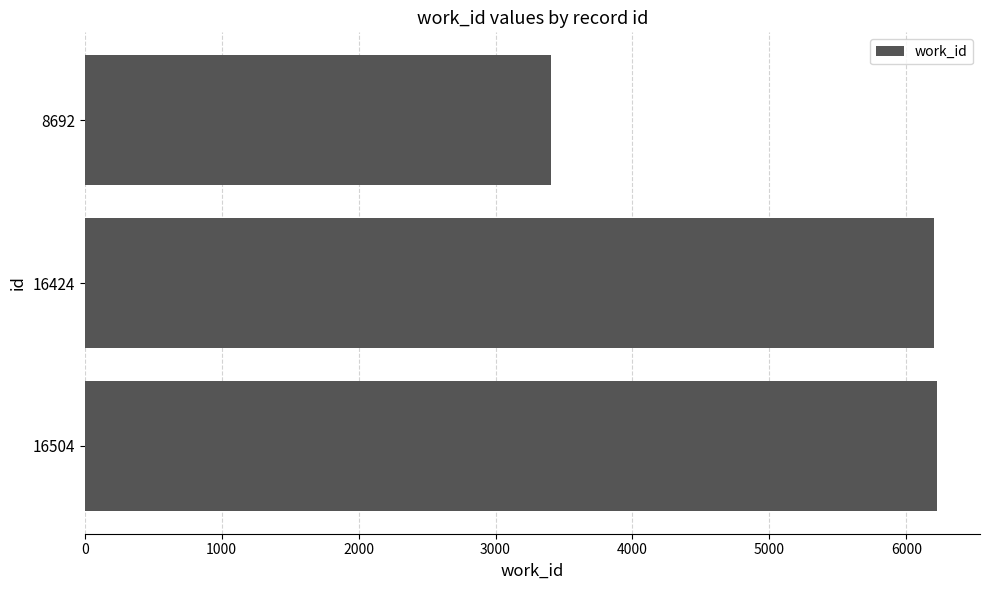

The value at 16504 is 9261. True or false?

False